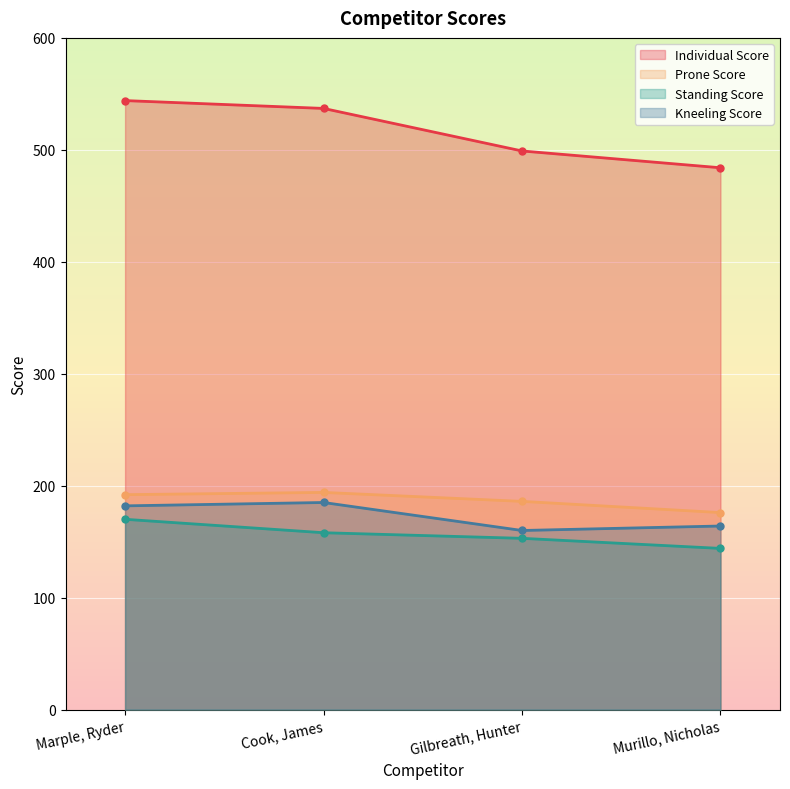

The value of Prone Score at Marple, Ryder is 192. True or false?

True